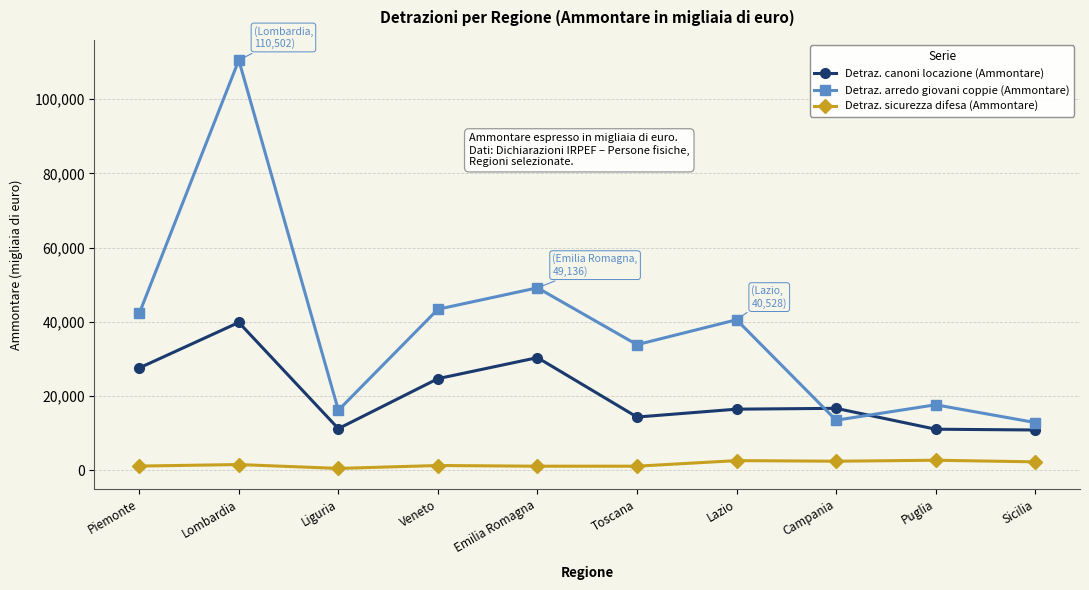

How many categories are shown in the chart?

10